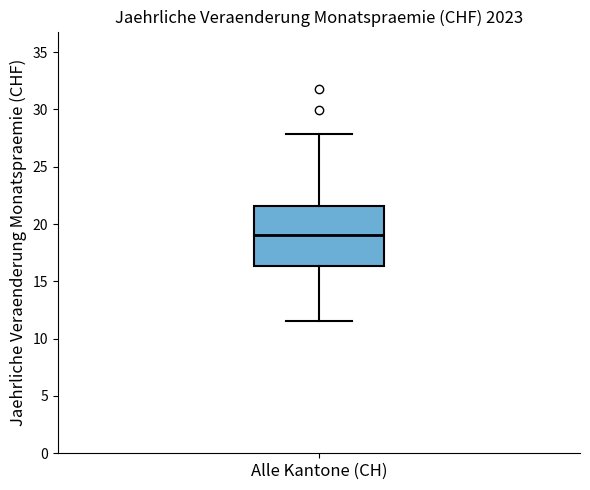

Where does the lower whisker of the box for Alle Kantone (CH) end on the y-axis? The values are not printed on the chart, so give them approximately, as read against the axis.

11.5